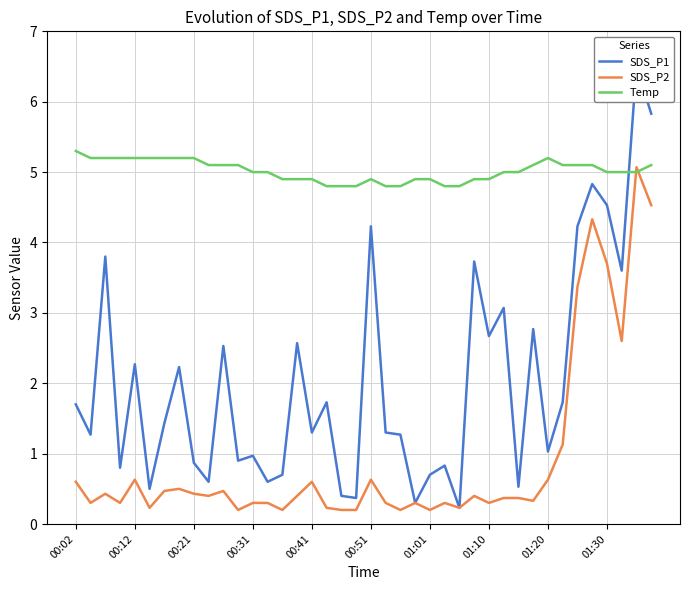

In SDS_P1, how many points are lower than both neighbors (excluding endpoints)?

14